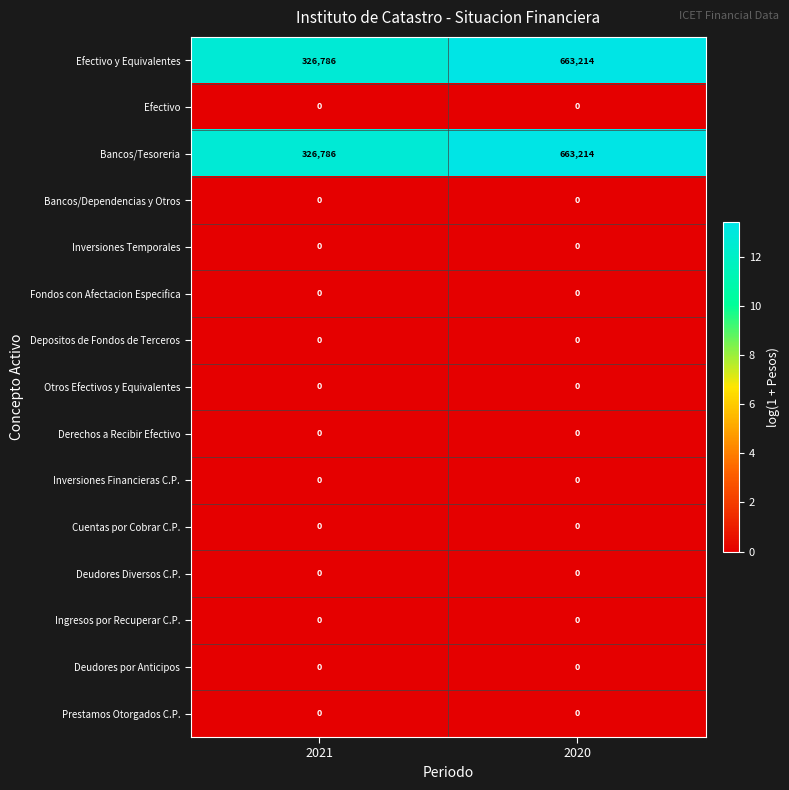

What is the maximum value shown in the chart?

663214